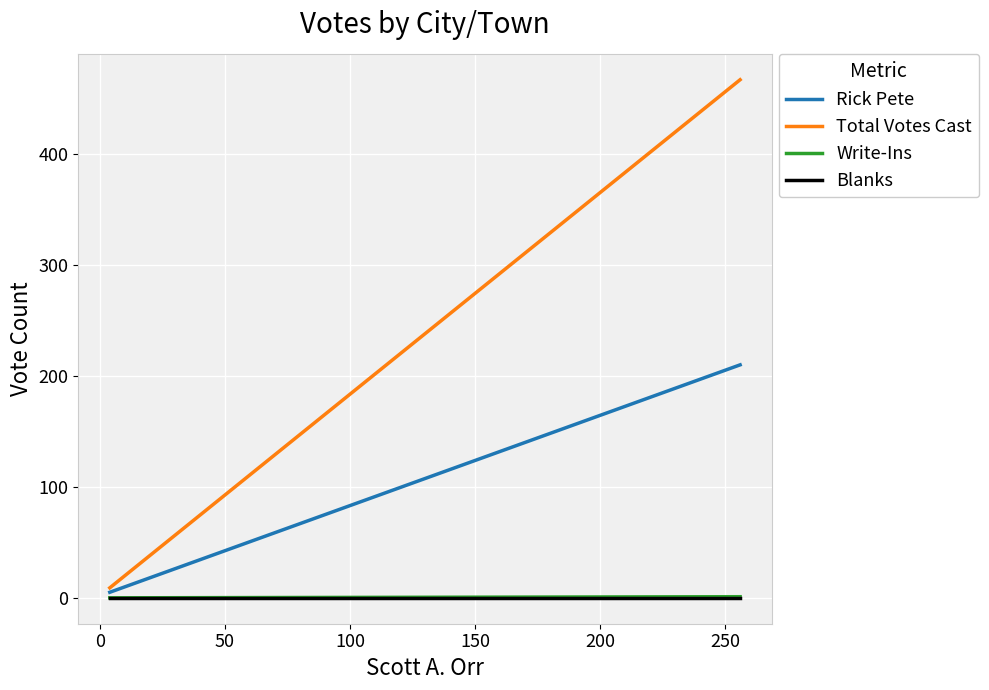

The Blanks series shows 0 at 0. True or false?

True